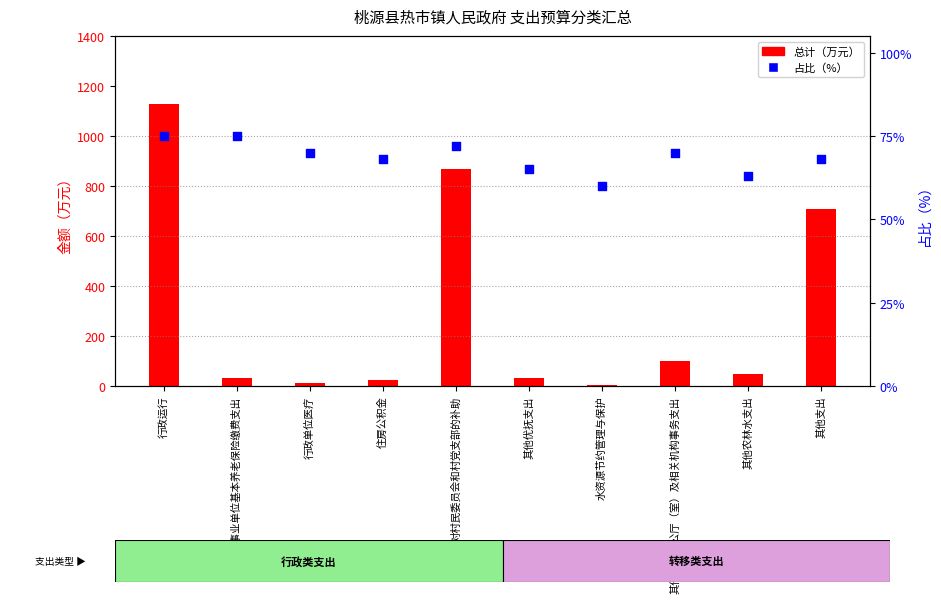

What is the total value across all series at 住房公积金?

91.6